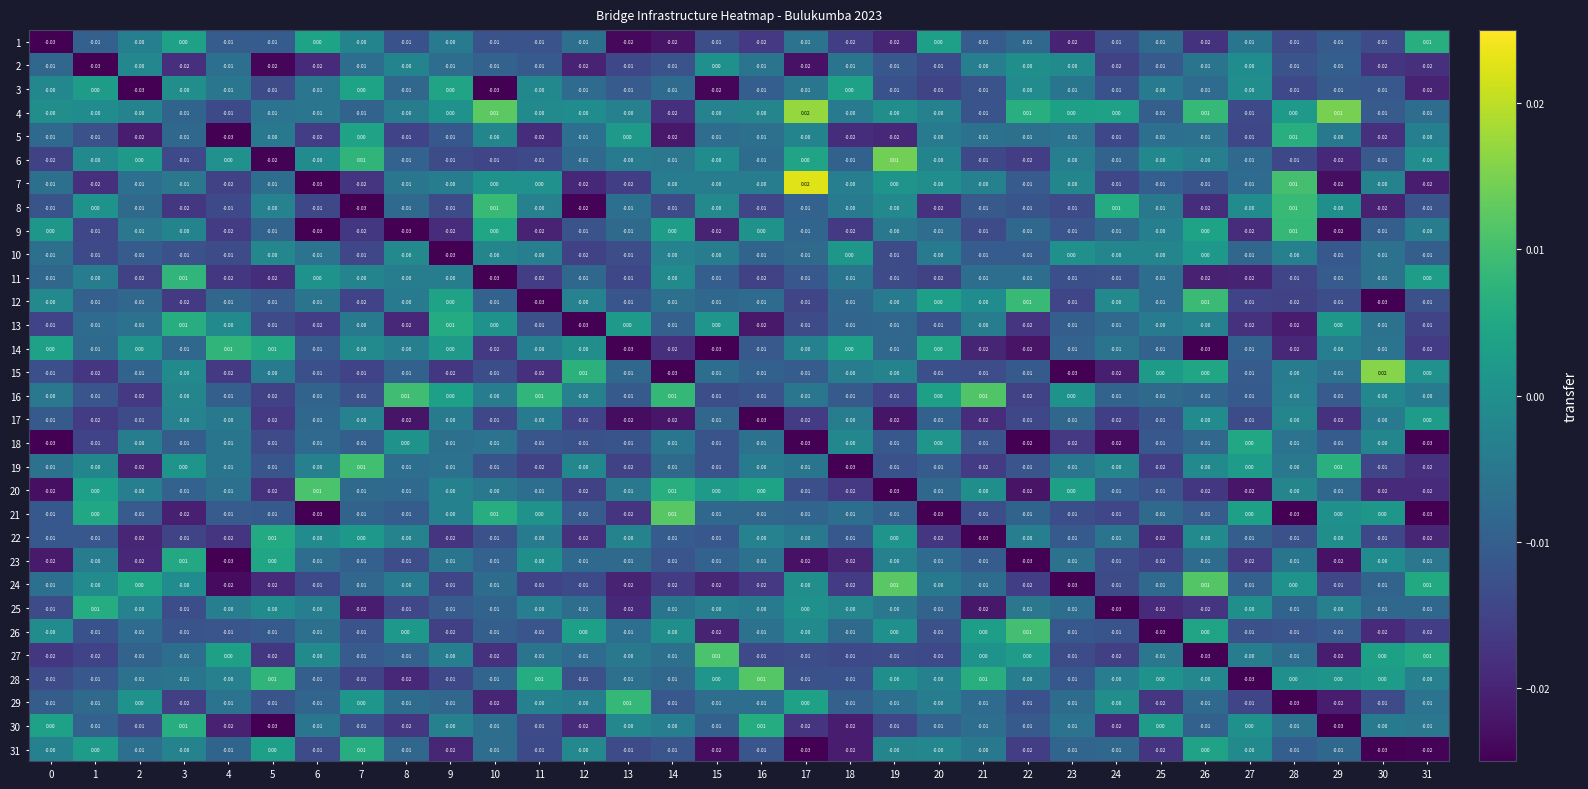

Is the value of 14 at 5 greater than the value of 2 at 6?

Yes